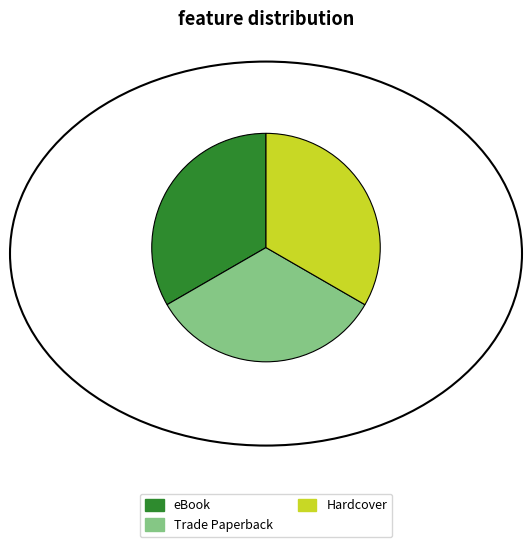

Is it true that Hardcover is 45% of the pie?

False